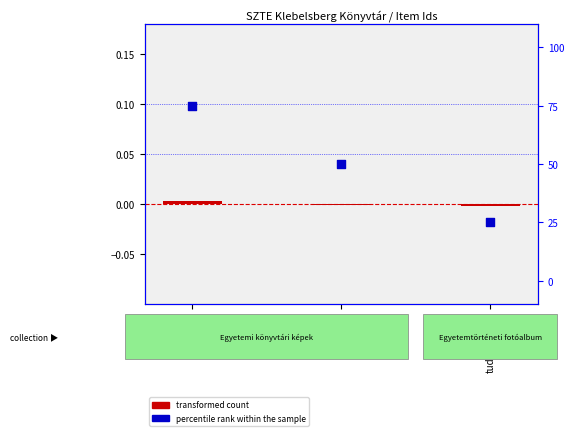

What is the total value across all series at tudastar-415?

25.0